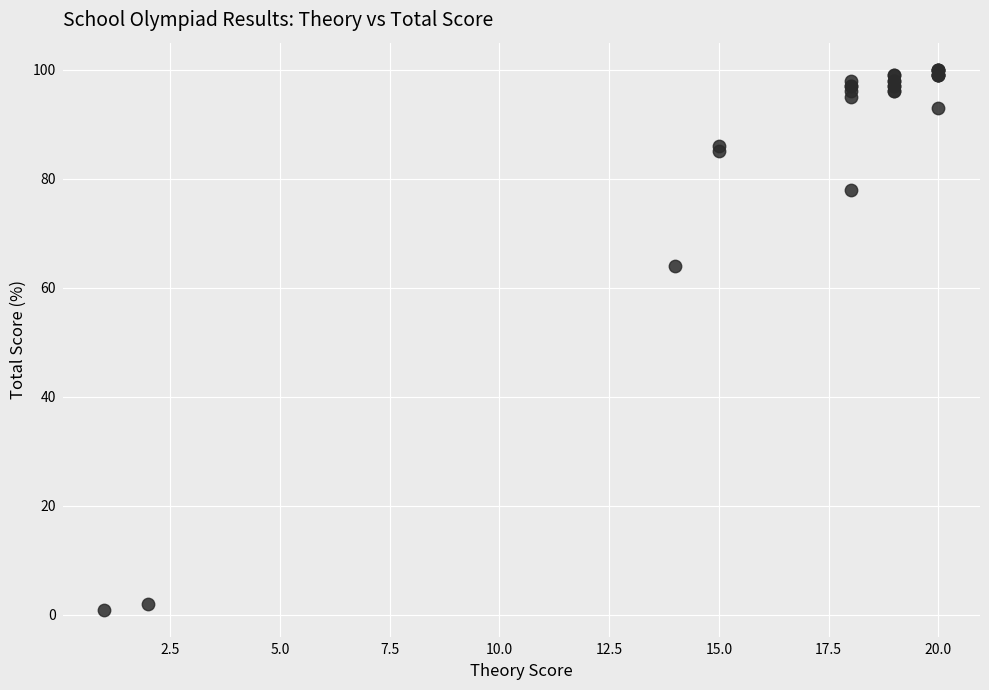

What Y value in the scatter plot is closest to 50?

64